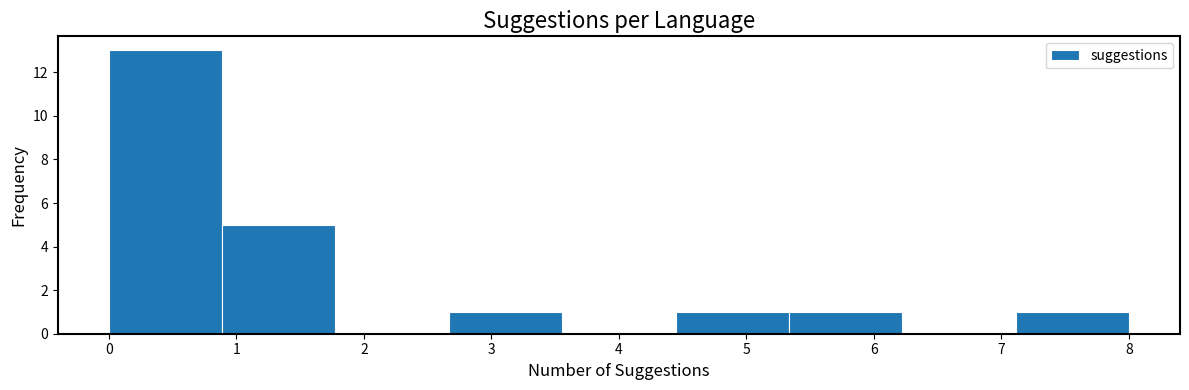

Reading left to right, transcribe this chart: for each bar, give the range it covers on the x-axis and its height. Neither the bar edges nor the heights are printed on the chart, so give them approximately, as read against the axes.

0.0 to 0.9: 13
0.9 to 1.8: 5
1.8 to 2.7: 0
2.7 to 3.6: 1
3.6 to 4.4: 0
4.4 to 5.3: 1
5.3 to 6.2: 1
6.2 to 7.1: 0
7.1 to 8.0: 1